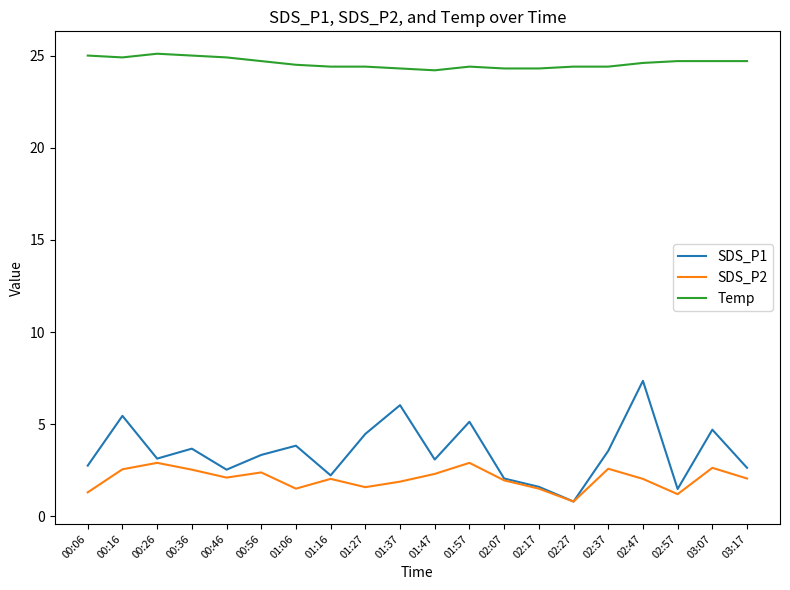

Which series changed the most between 01:37 and 02:17?

SDS_P1